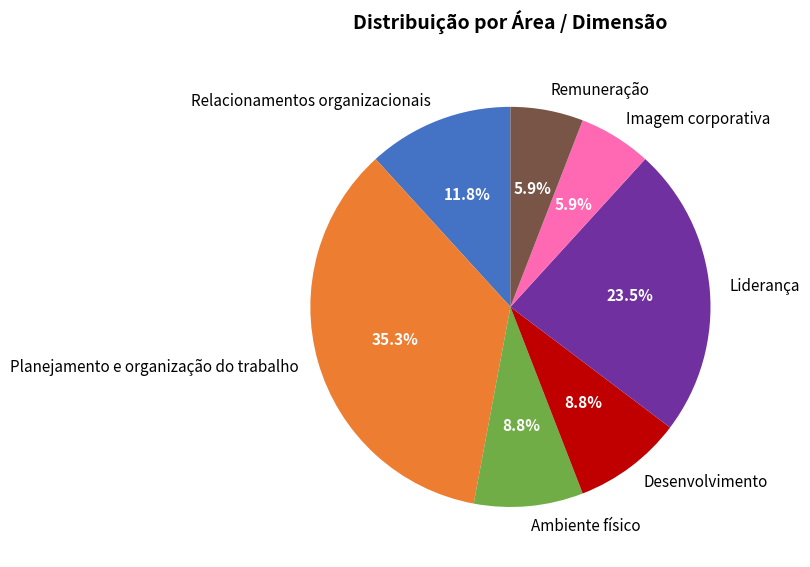

What is the ratio of the value at Planejamento e organização do trabalho to the value at Imagem corporativa?

6.0